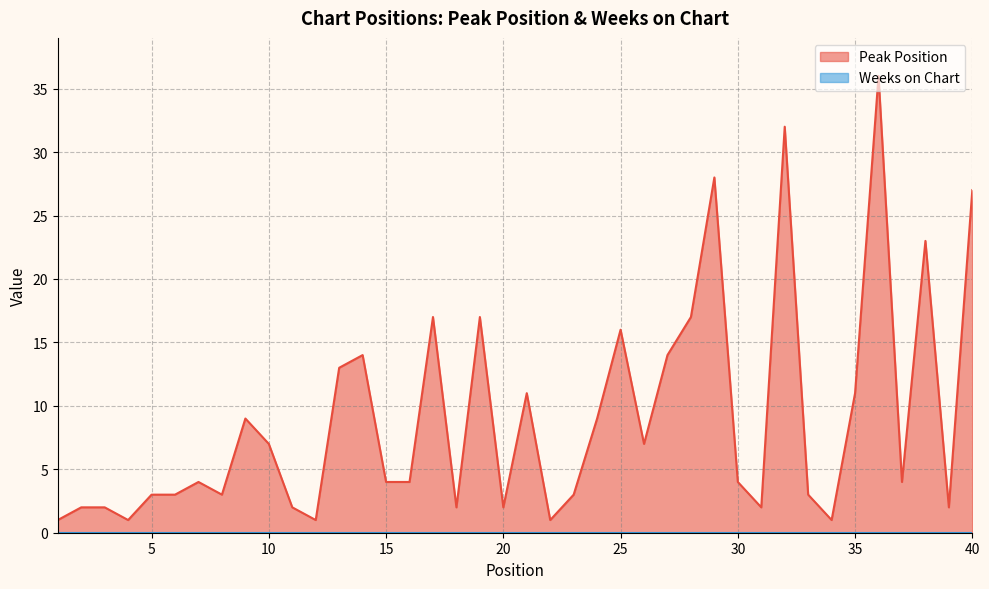

Reading right to left, what are all the values shown in this chart?

40=27	39=2	38=23	37=4	36=36	35=11	34=1	33=3	32=32	31=2	30=4	29=28	28=17	27=14	26=7	25=16	24=9	23=3	22=1	21=11	20=2	19=17	18=2	17=17	16=4	15=4	14=14	13=13	12=1	11=2	10=7	9=9	8=3	7=4	6=3	5=3	4=1	3=2	2=2	1=1